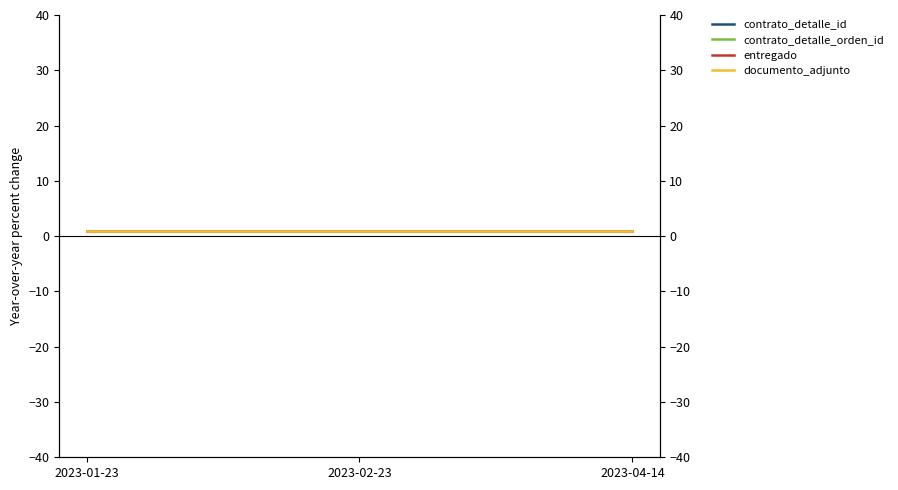

Reading left to right, transcribe all the data shown in this chart.

contrato_detalle_id: 2023-01-23=717170	2023-02-23=717170	2023-04-14=717170
contrato_detalle_orden_id: 2023-01-23=214336	2023-02-23=214336	2023-04-14=214336
entregado: 2023-01-23=1	2023-02-23=1	2023-04-14=1
documento_adjunto: 2023-01-23=1	2023-02-23=1	2023-04-14=1